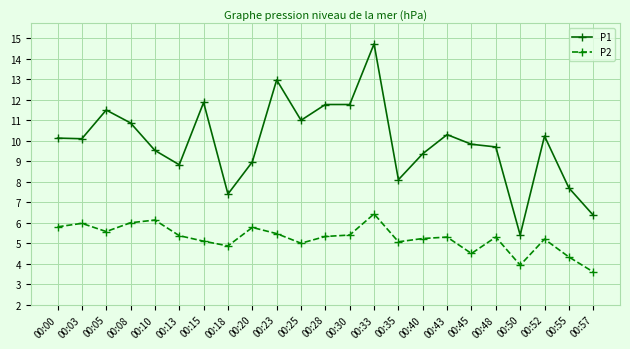

Which label corresponds to the largest value in the chart?

00:33